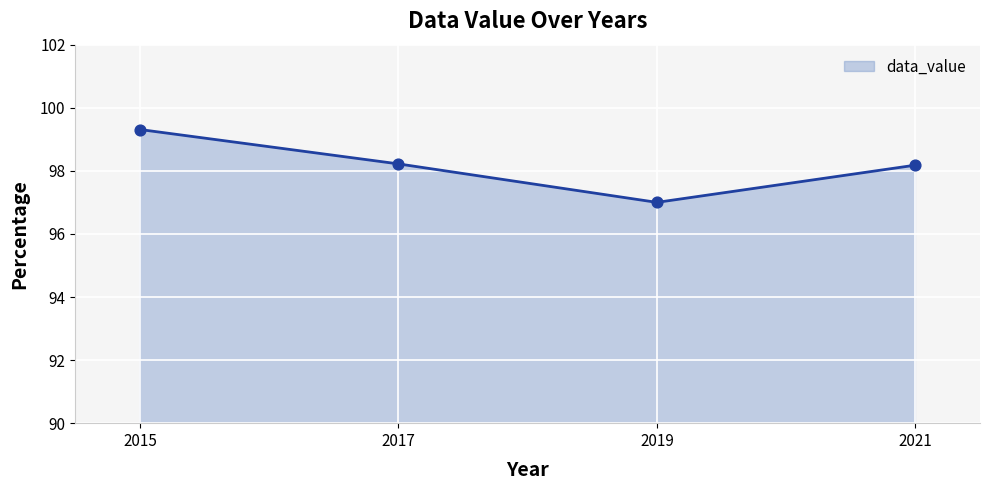

Approximately how many times larger is the value at 2019 compared to 2017?

1.0